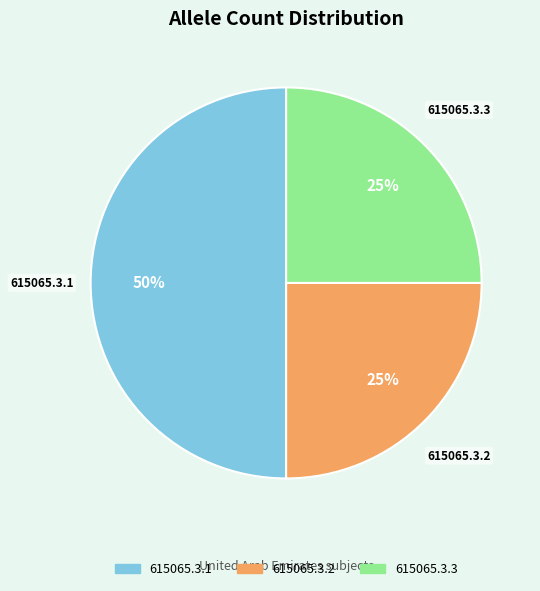

Between 615065.3.2 and 615065.3.1, which is larger?

615065.3.1